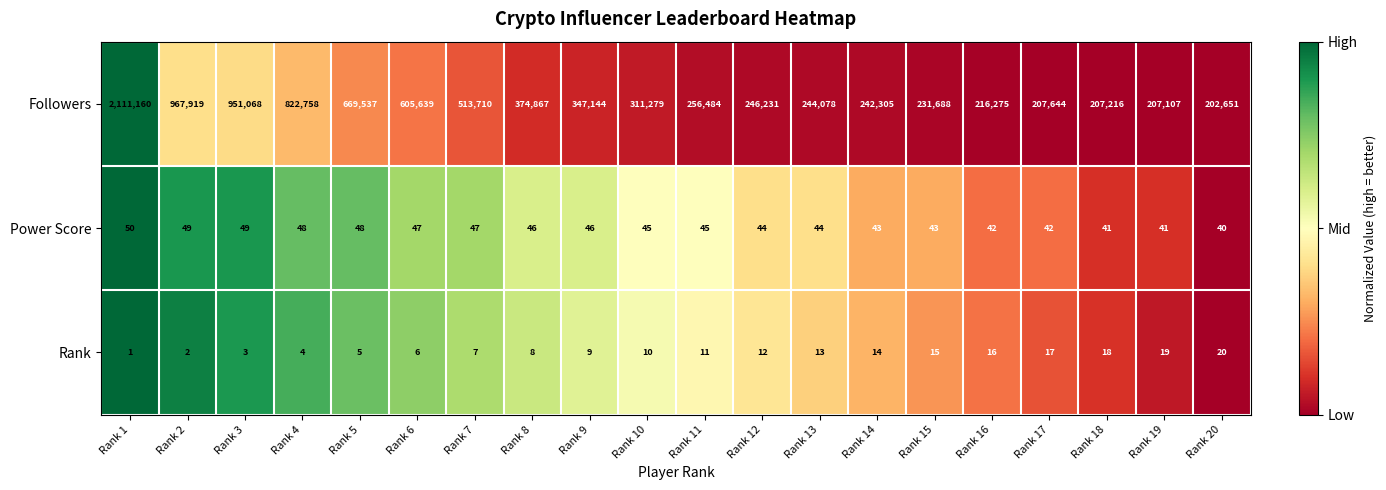

What is the spread (max minus min) of values at Rank 10?

311269